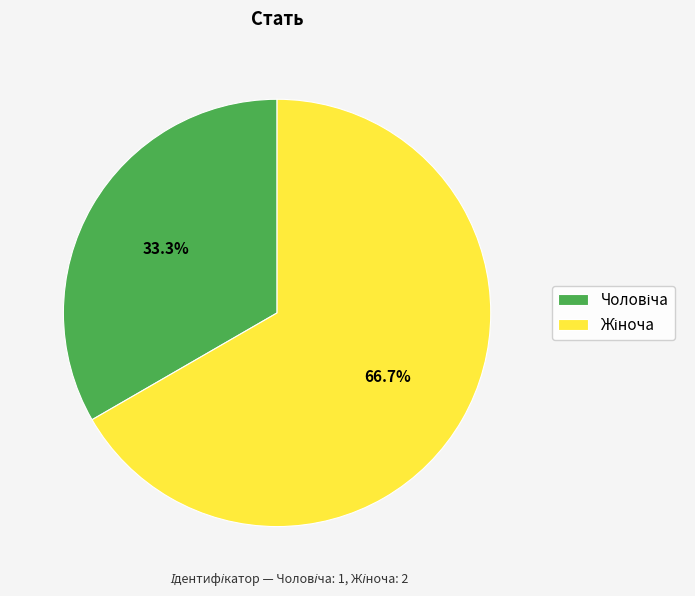

Does Жіноча represent more than half of the total?

Yes